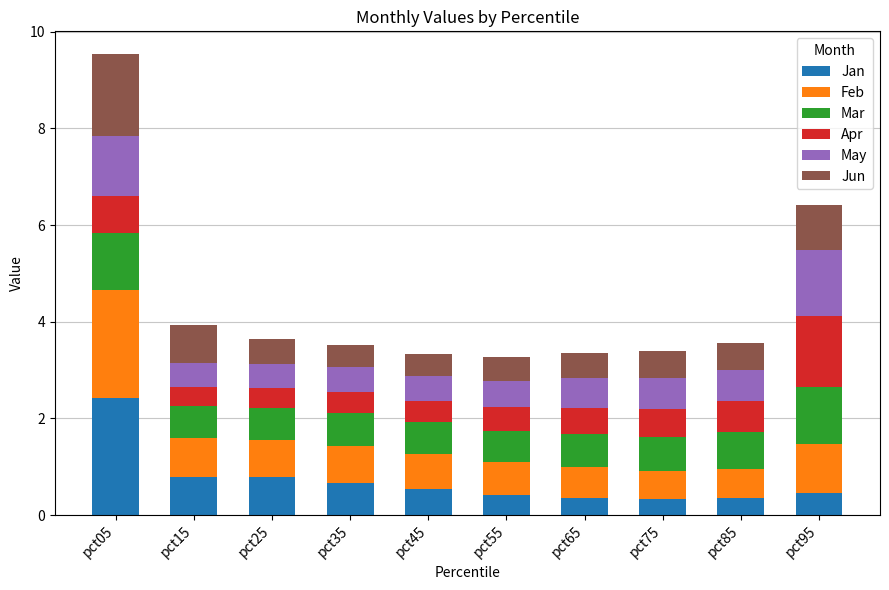

What is the minimum value for Jan?

0.3